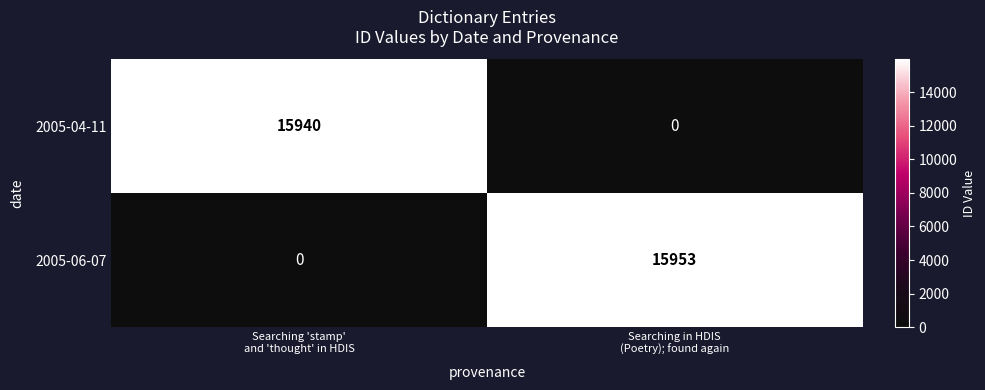

What is the difference between the highest and lowest values at Searching 'stamp'
and 'thought' in HDIS?

15940